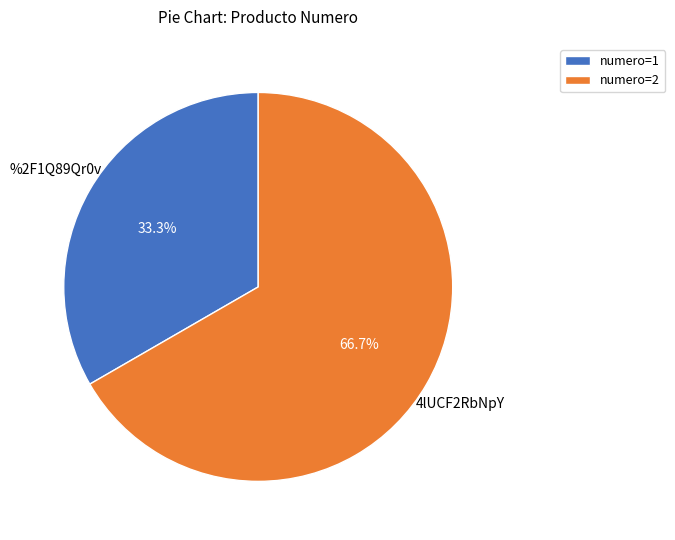

Which slice is the largest?

numero=2